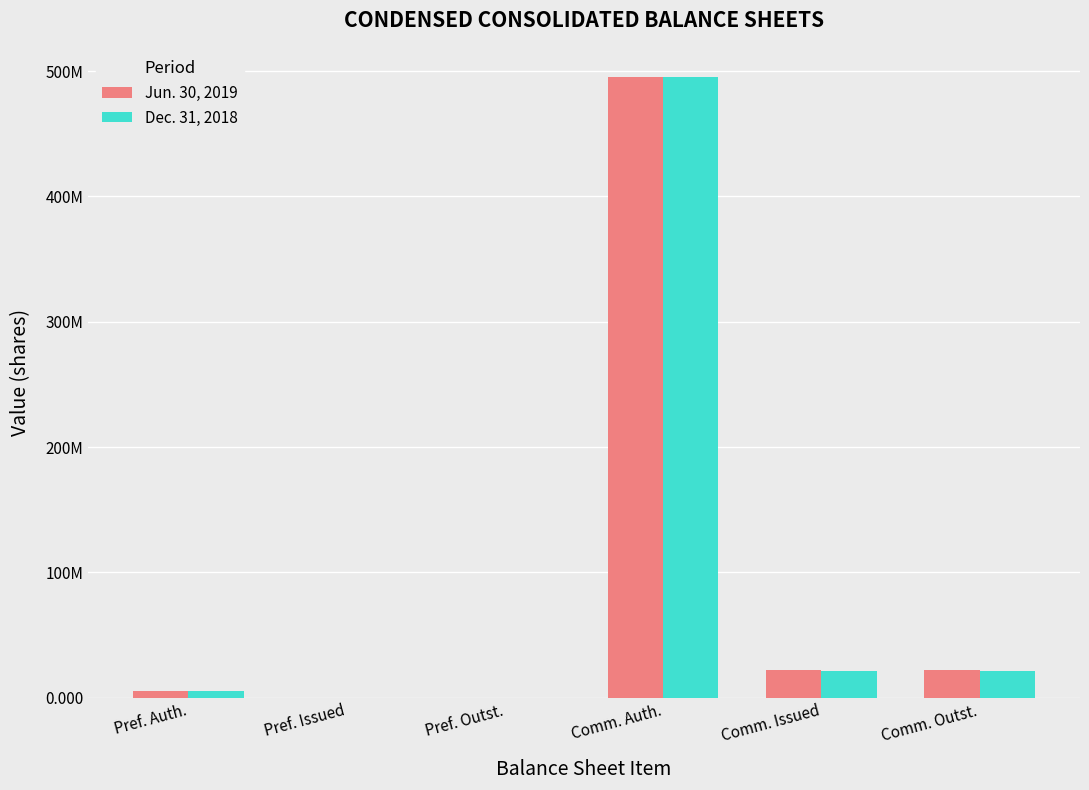

What is the total value across all series at Comm. Auth.?

990000000